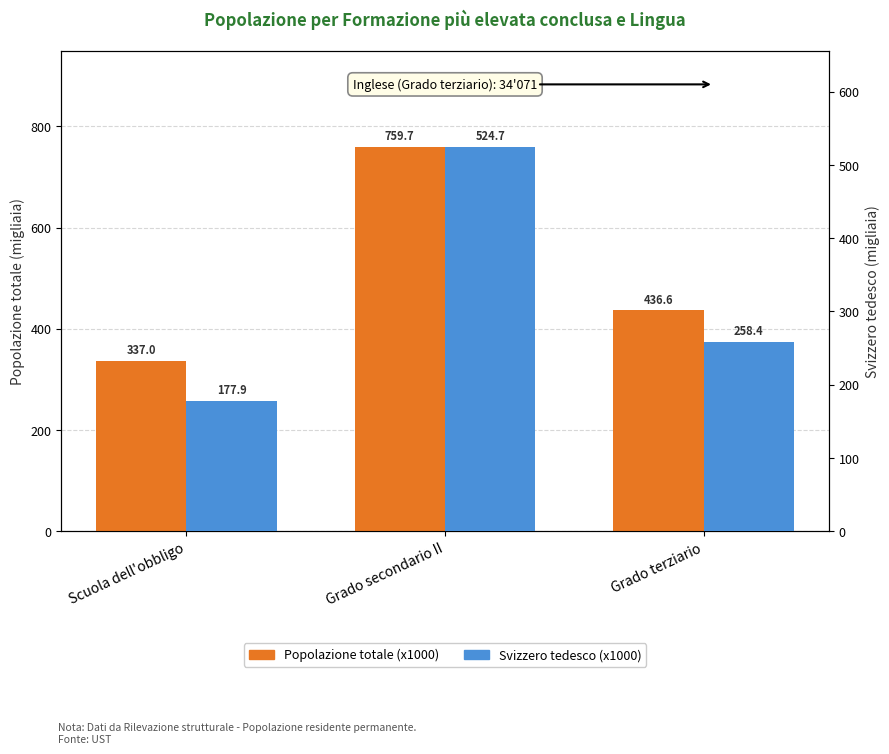

List the labels in order of Popolazione totale (x1000) value, largest first.

Grado secondario II, Grado terziario, Scuola dell'obbligo